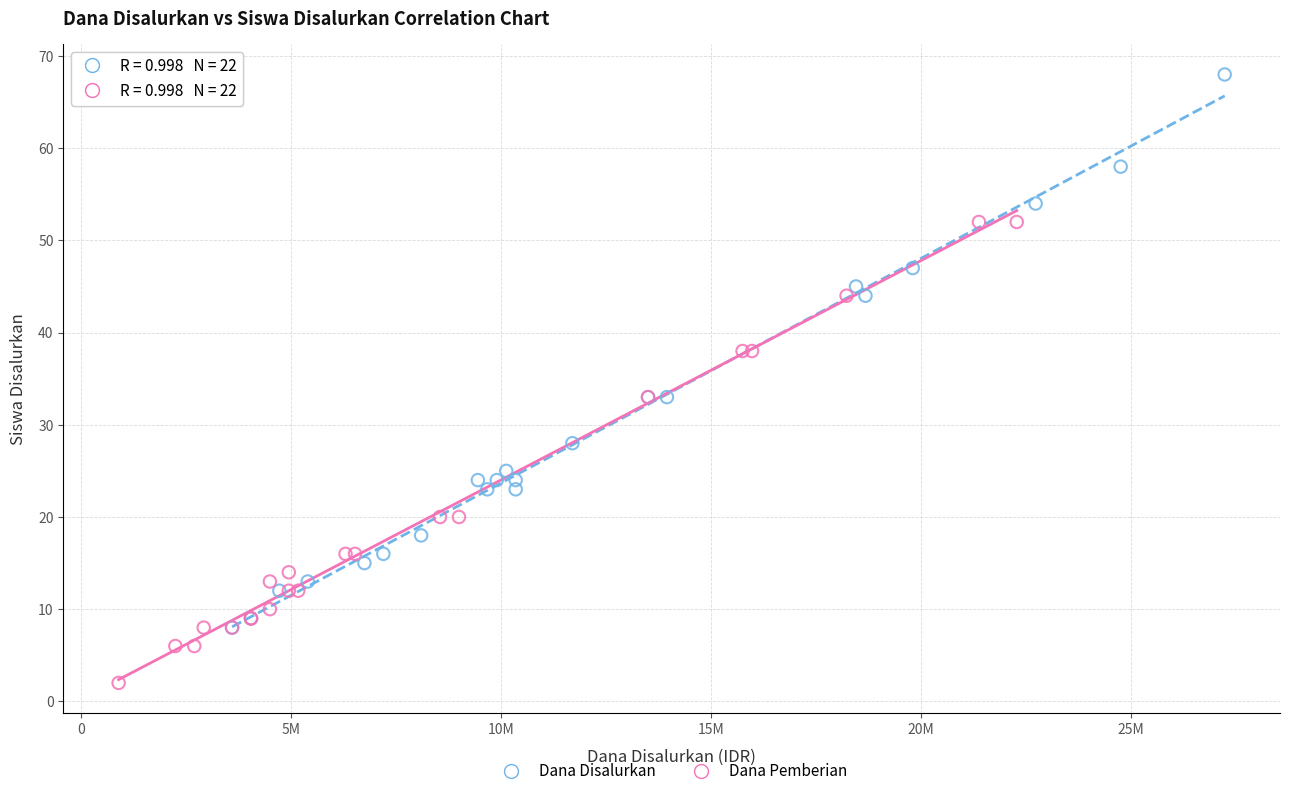

Which series has the widest spread of Y values?

Dana Disalurkan